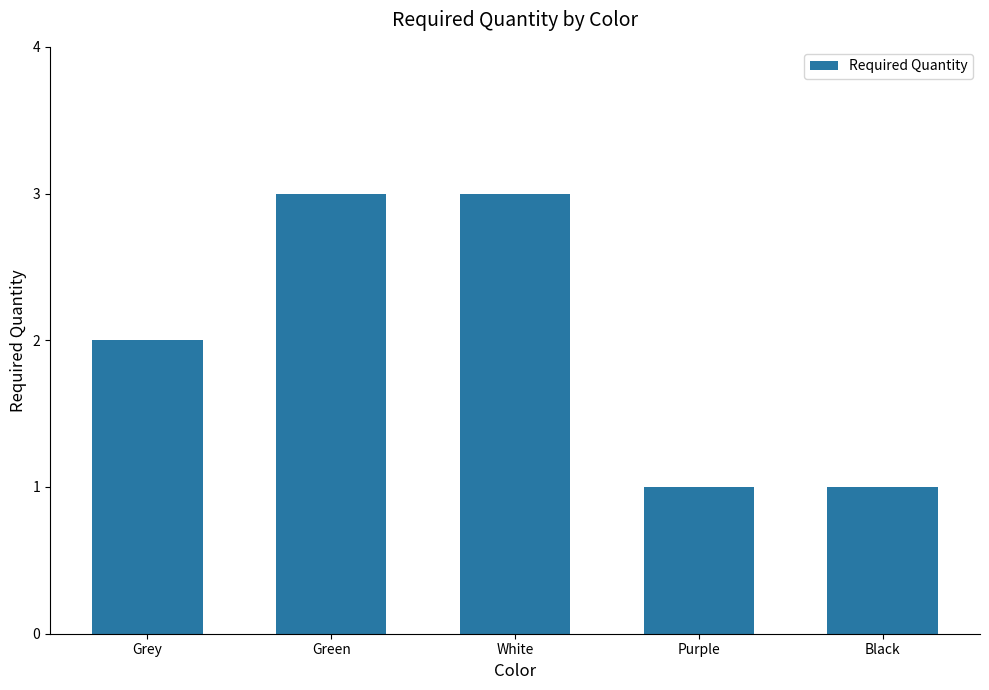

What is the greatest value displayed?

3